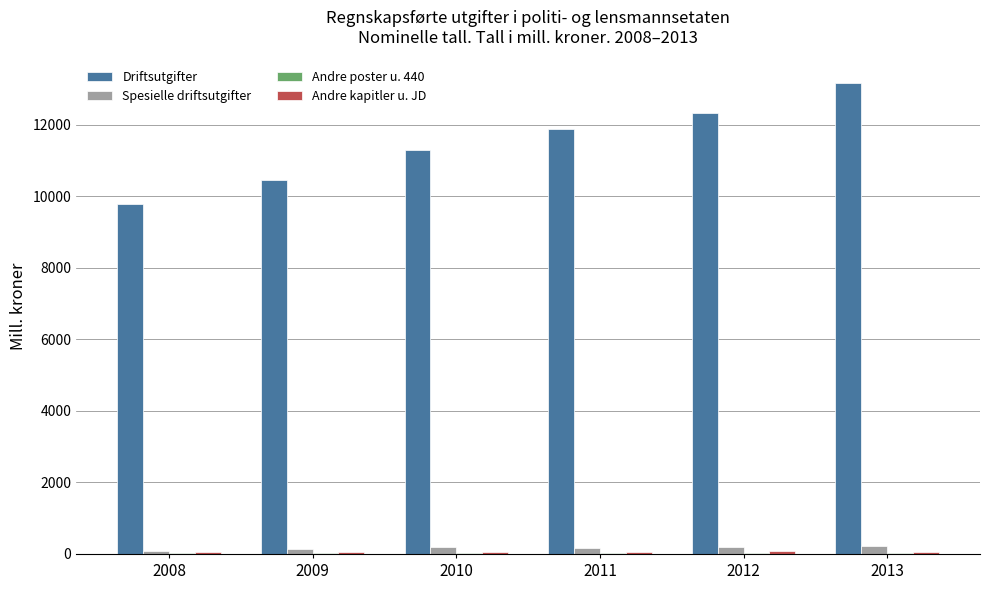

Which series has the largest total across all categories?

Driftsutgifter